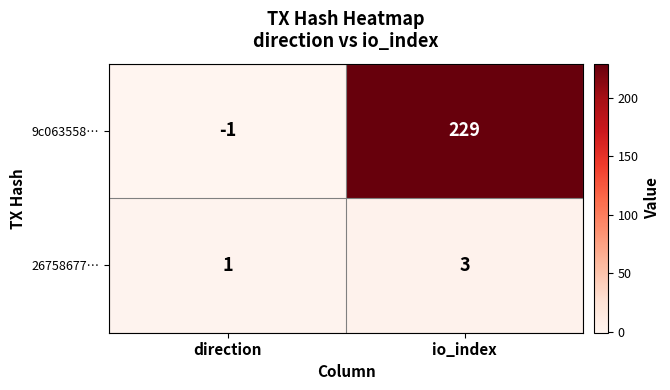

The 9c063558… series shows 98 at io_index. True or false?

False